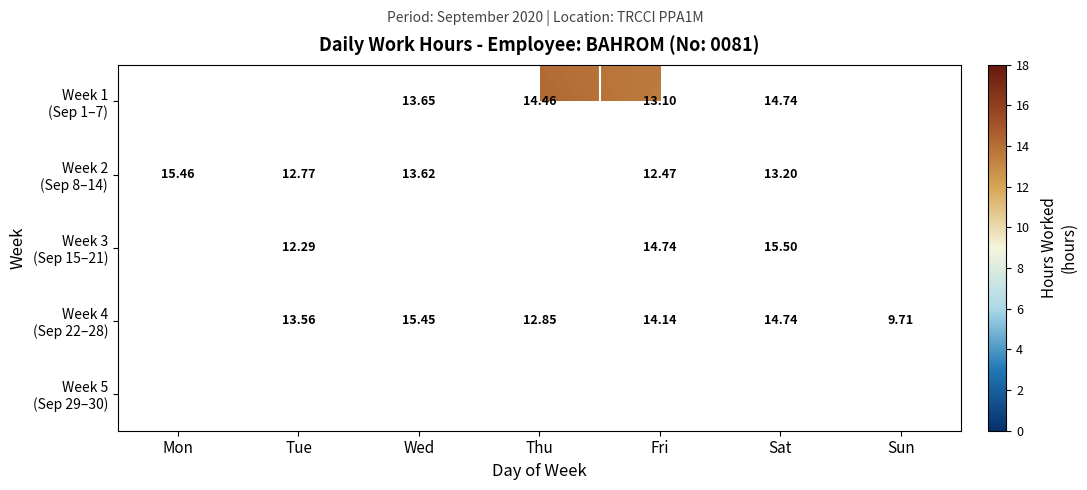

Is the value of Week 5 (Sep 29–30) at Fri greater than the value of Week 4 (Sep 22–28) at Fri?

No